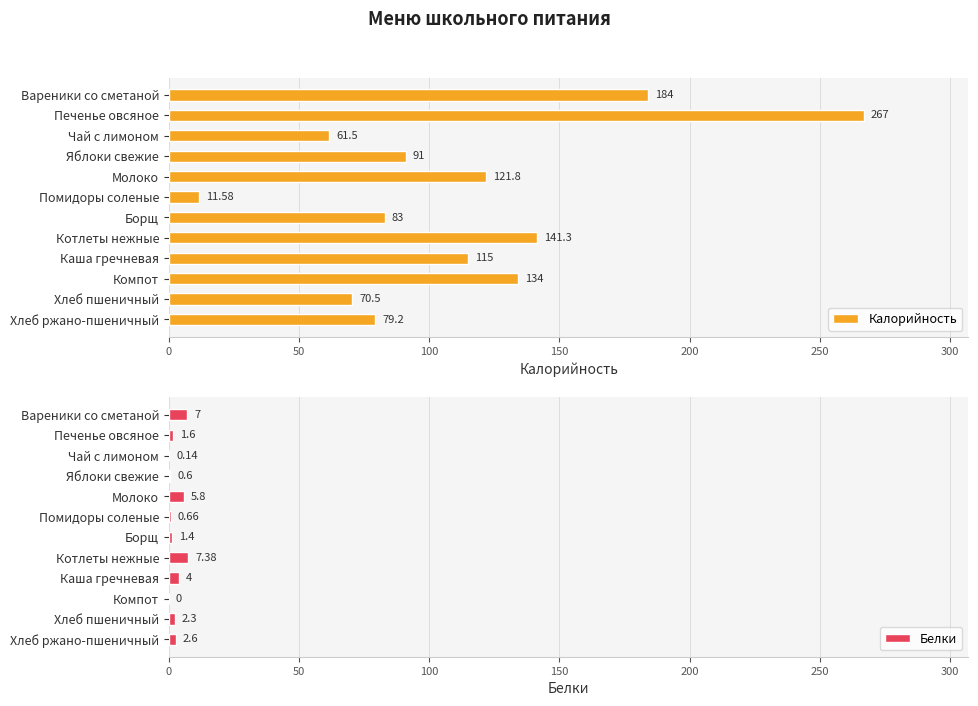

How many bars are there in total?

24